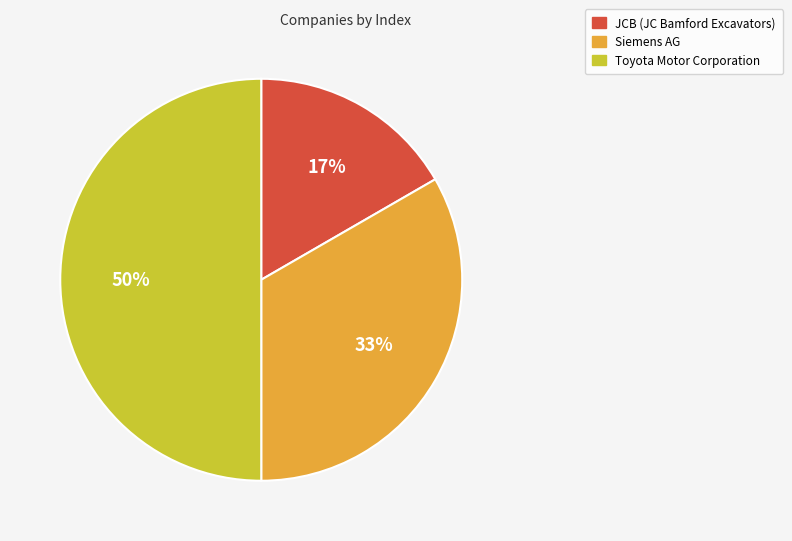

True or false: Siemens AG accounts for 33% of the total.

True